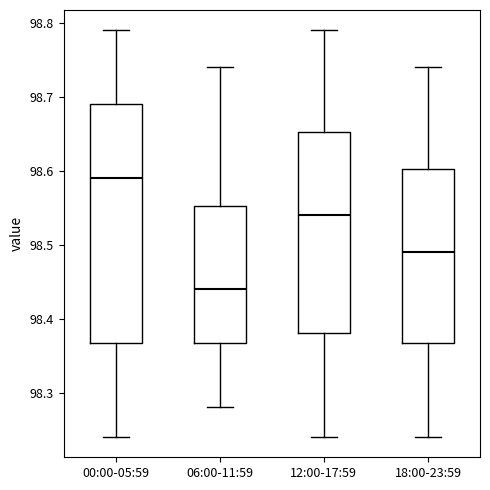

Where does the lower whisker of the box for 18:00-23:59 end on the y-axis? The values are not printed on the chart, so give them approximately, as read against the axis.

98.24